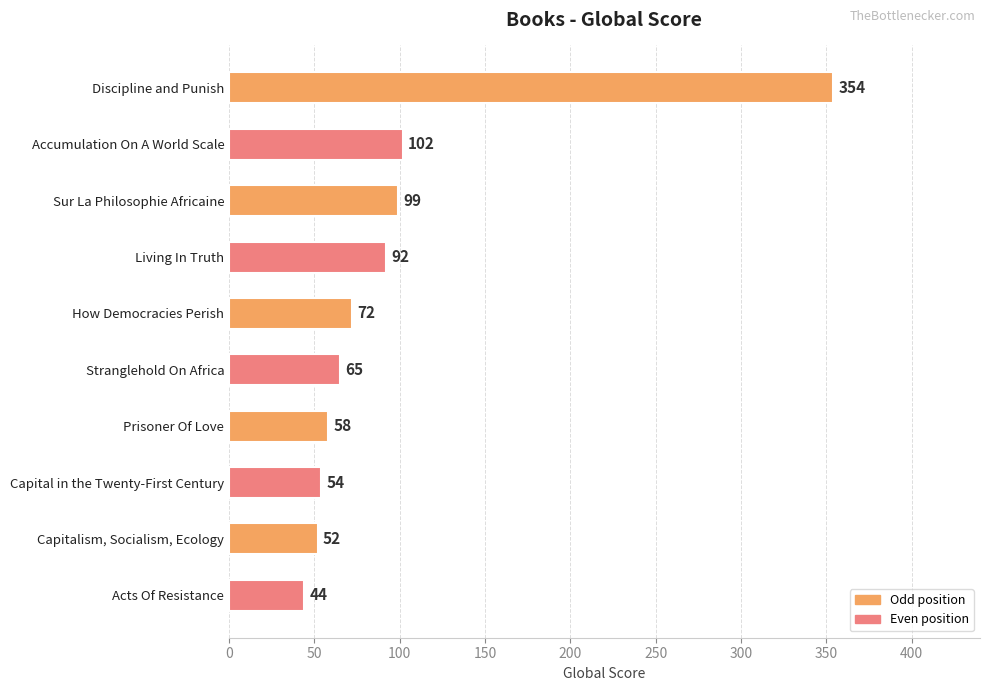

The value at Stranglehold On Africa is 65. True or false?

True